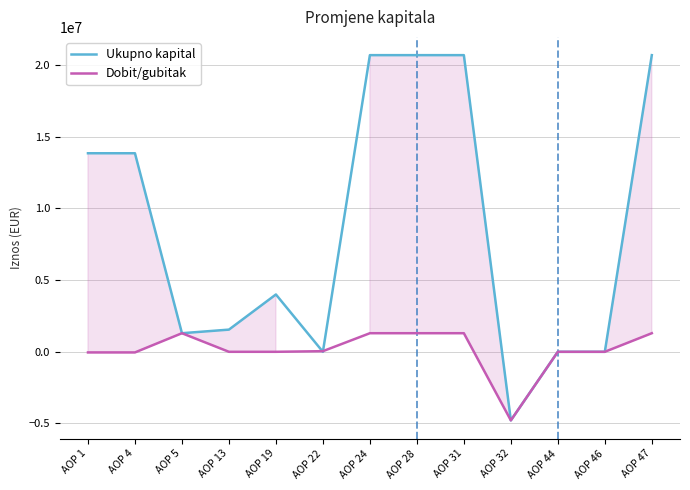

How many data points in Dobit/gubitak are above 0?

6